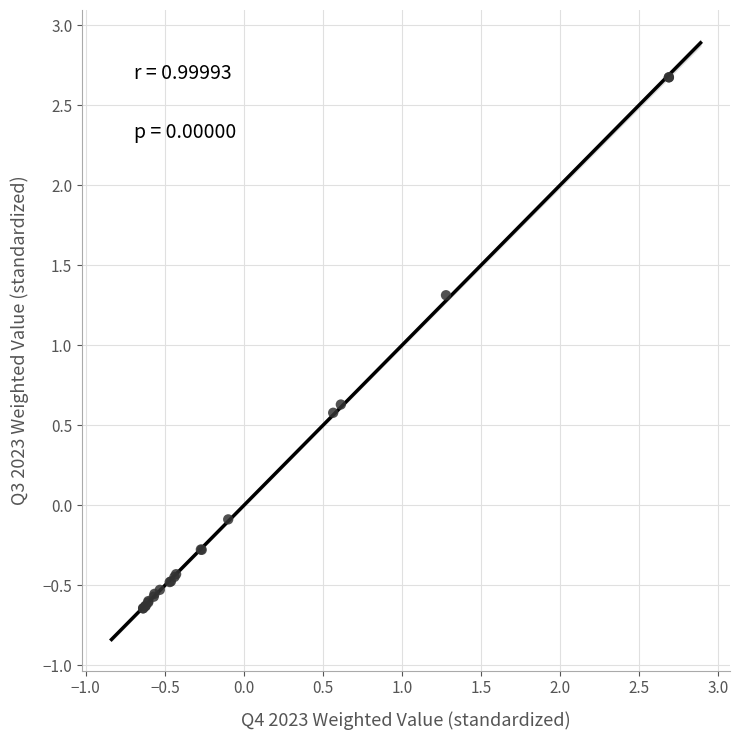

What Y value in the scatter plot is closest to 1?

1.3